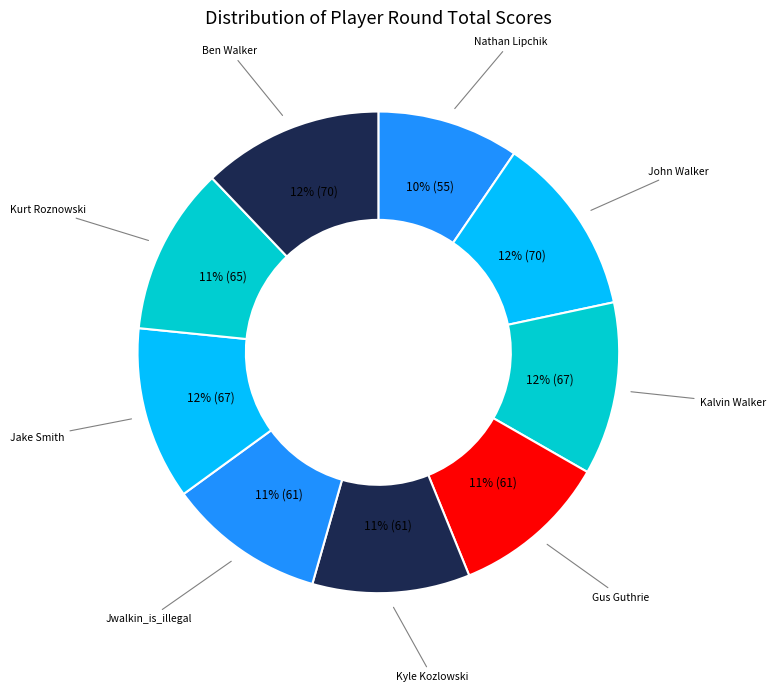

To the nearest percent, what percentage of the pie is John Walker?

12%